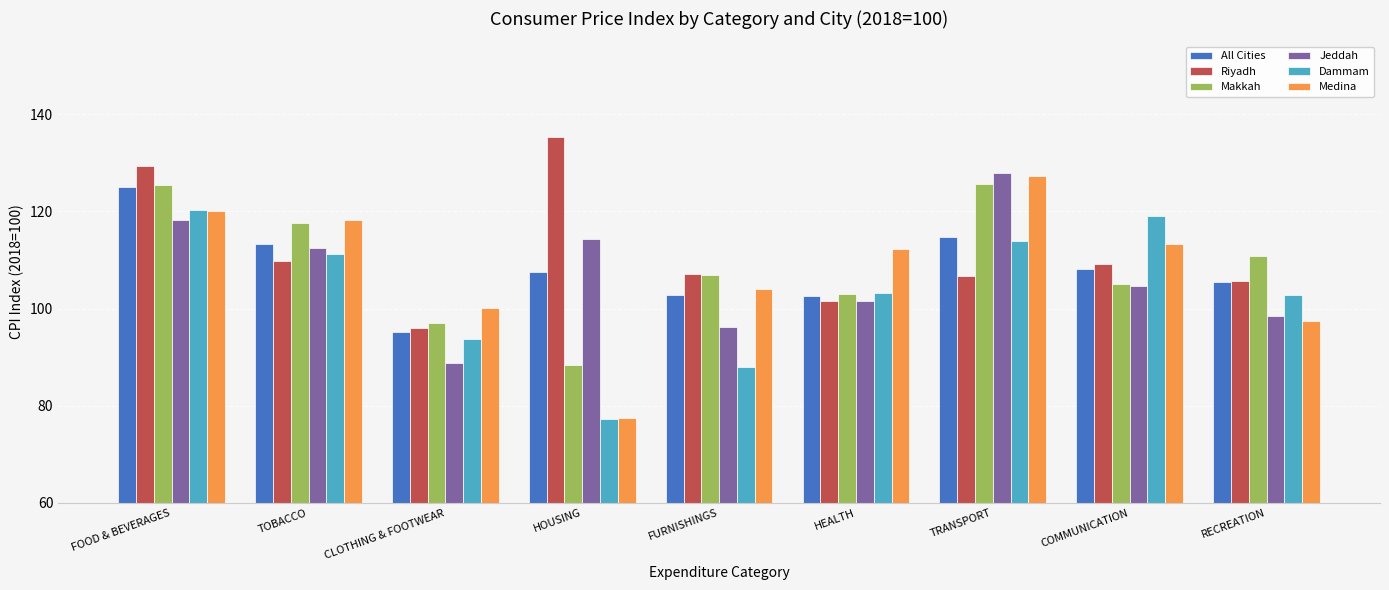

At which category is the sum across all series the highest?

FOOD & BEVERAGES